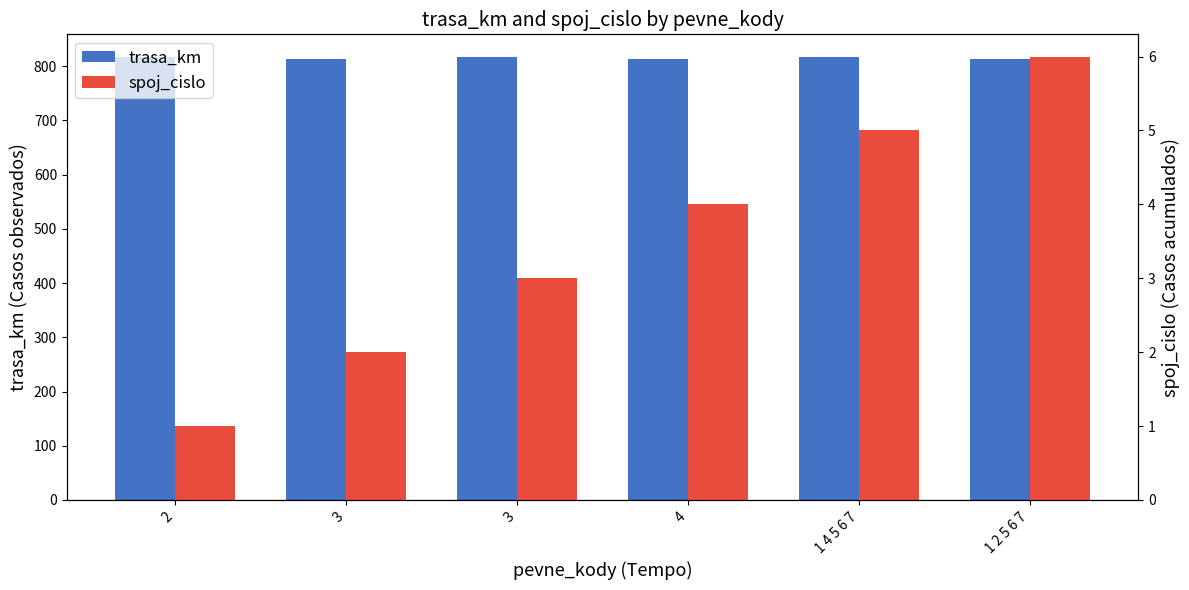

Which series changed the most between 2 and 1 4 5 6 7?

spoj_cislo